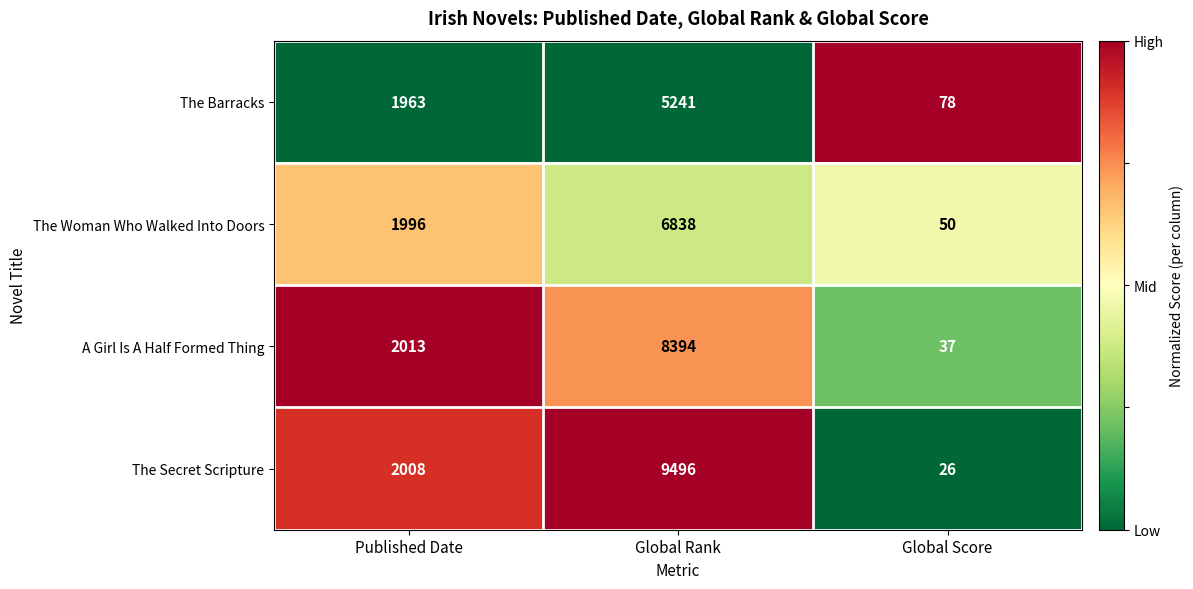

Reading right to left, list all the values displayed in this chart.

The Barracks: Global Score=78	Global Rank=5241	Published Date=1963
The Woman Who Walked Into Doors: Global Score=50	Global Rank=6838	Published Date=1996
A Girl Is A Half Formed Thing: Global Score=37	Global Rank=8394	Published Date=2013
The Secret Scripture: Global Score=26	Global Rank=9496	Published Date=2008